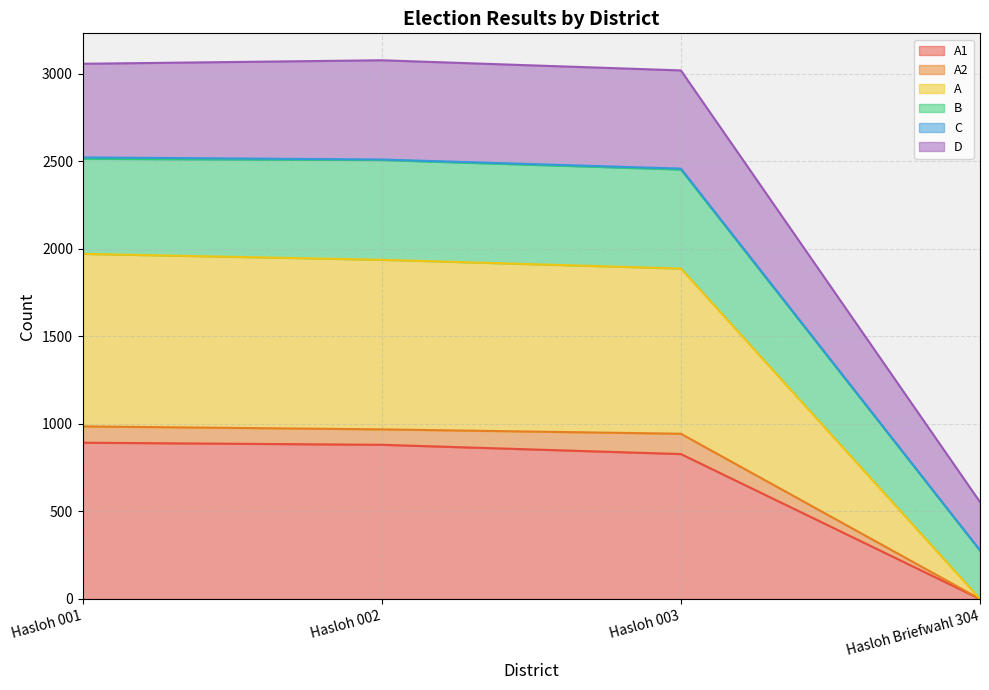

Where is A nearest to the value 493?

Hasloh 003